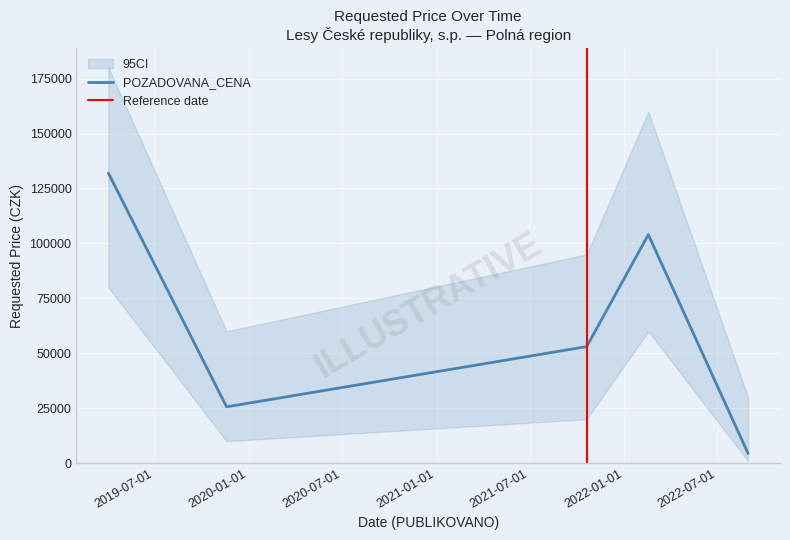

What is the maximum value shown in the chart?

131990